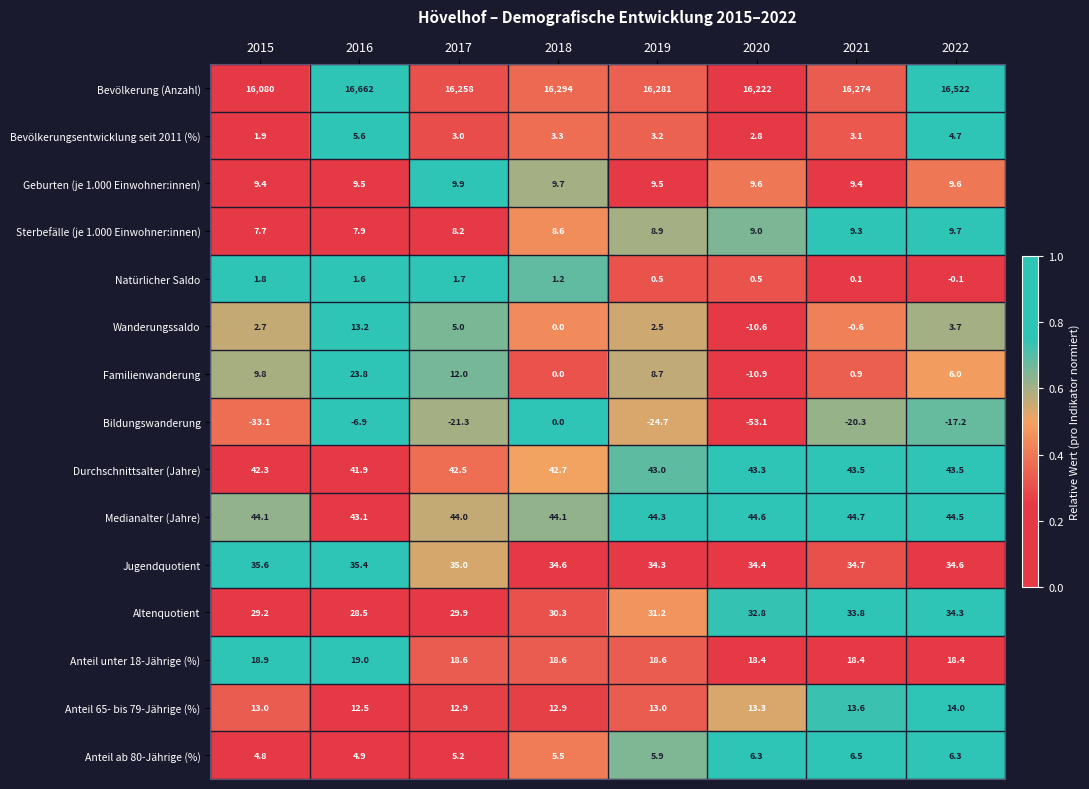

Which series has the largest range (max minus min)?

Bevölkerung (Anzahl)